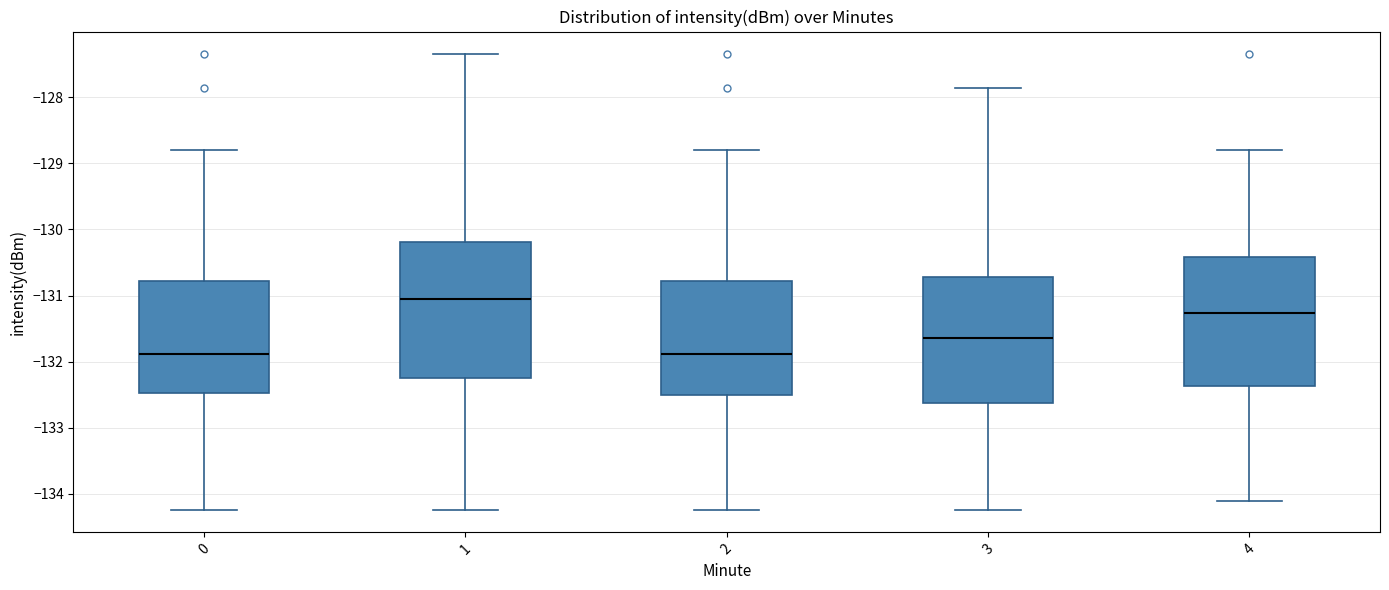

Which box has the highest median line?

1